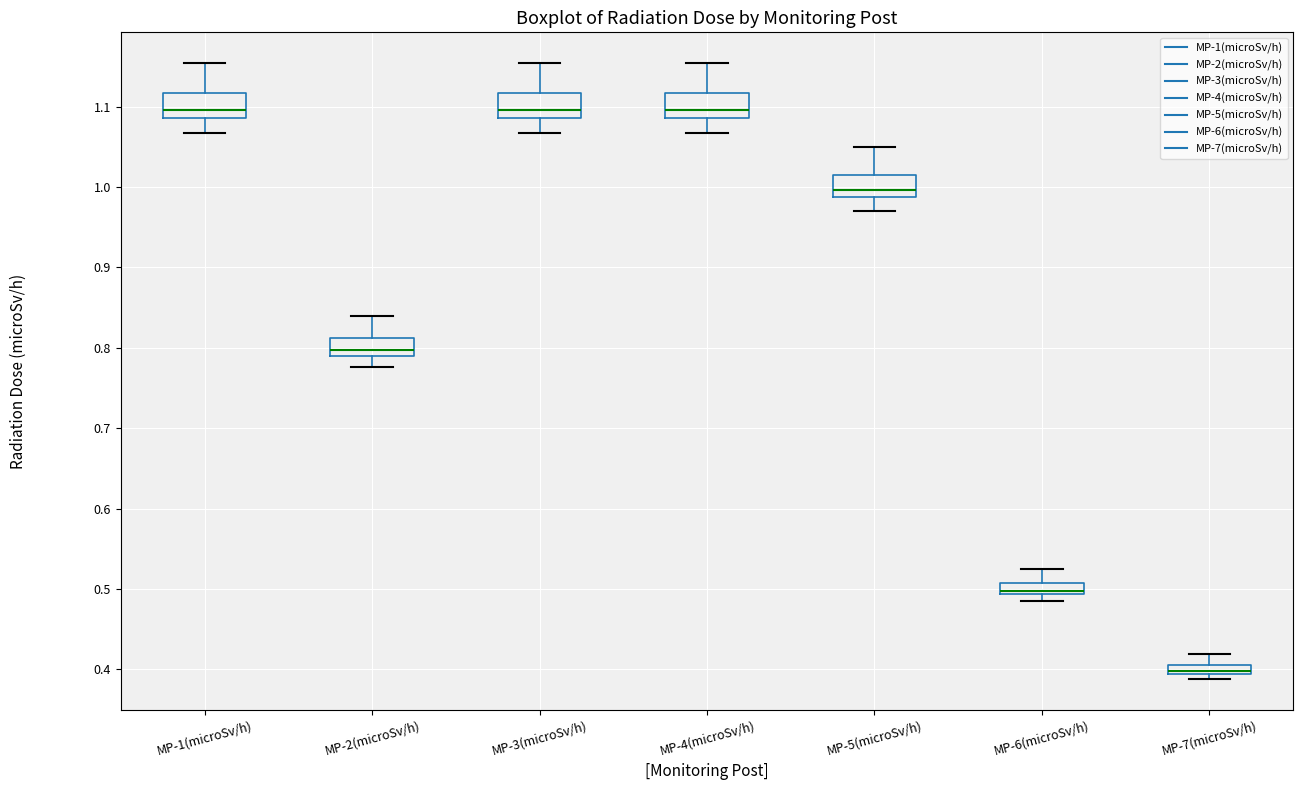

Where does the median line of the box for MP-2(microSv/h) sit on the y-axis? The values are not printed on the chart, so give them approximately, as read against the axis.

0.80